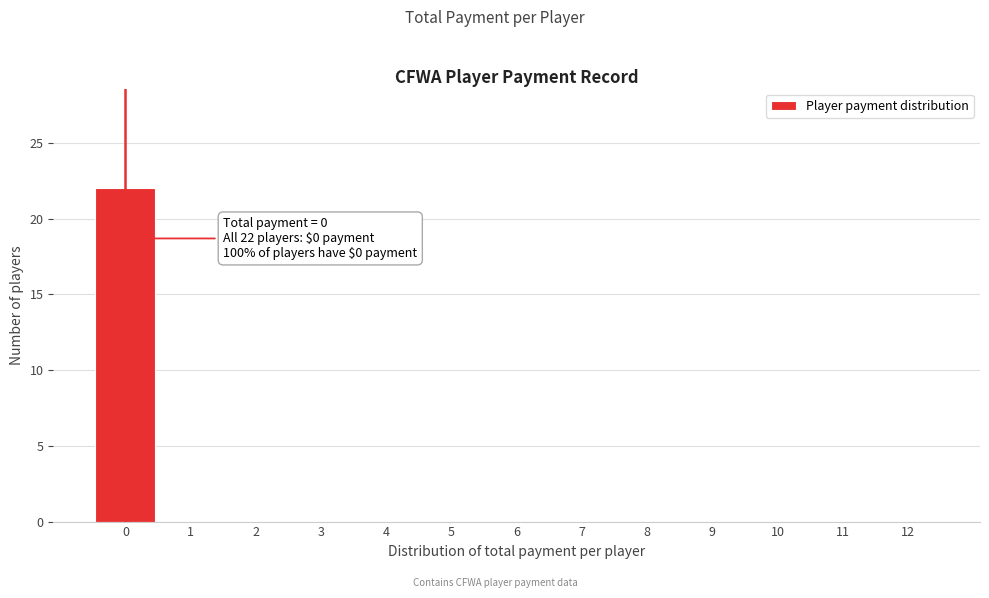

Which range on the x-axis has the tallest bar?

-0.5 to 0.5